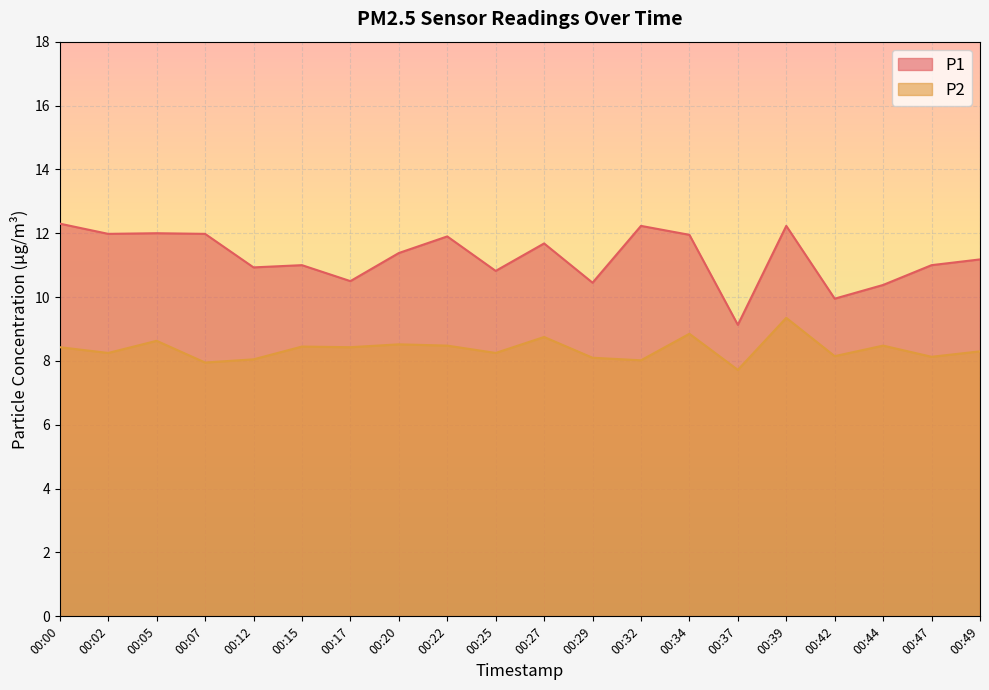

At which label is P1 closest to 10?

00:42